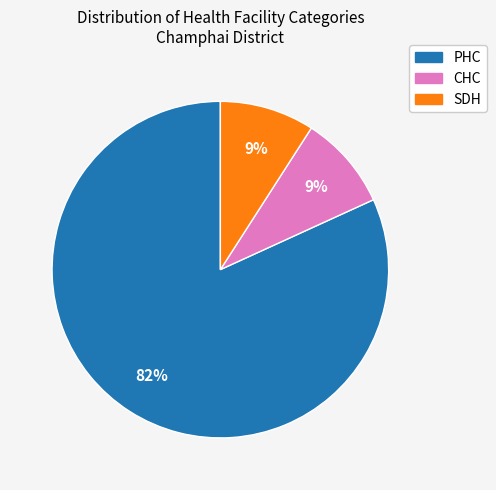

How many slices are in this pie chart?

3